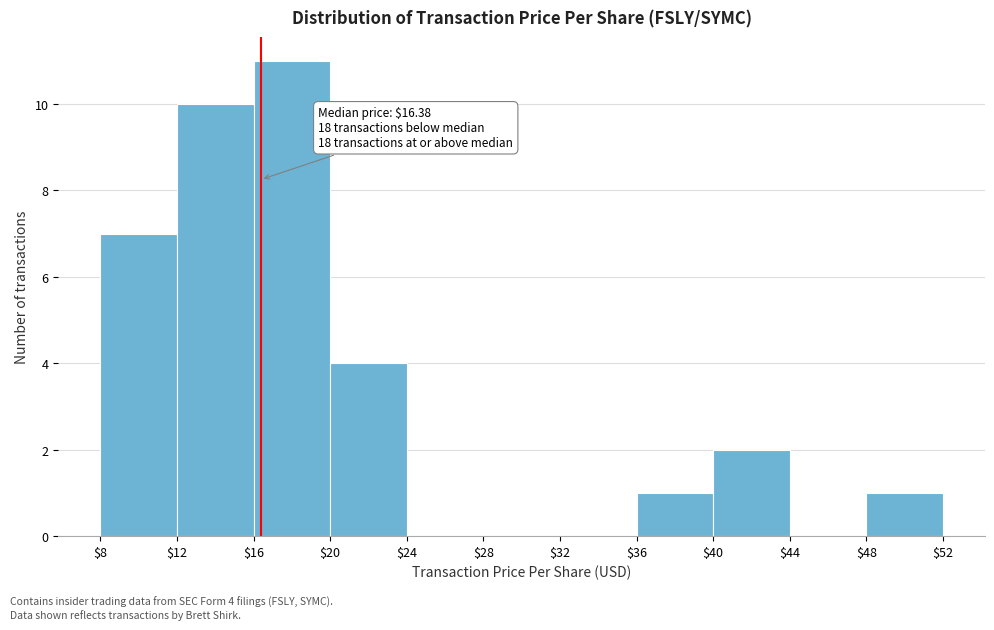

Which range on the x-axis has the tallest bar?

$16 to $20